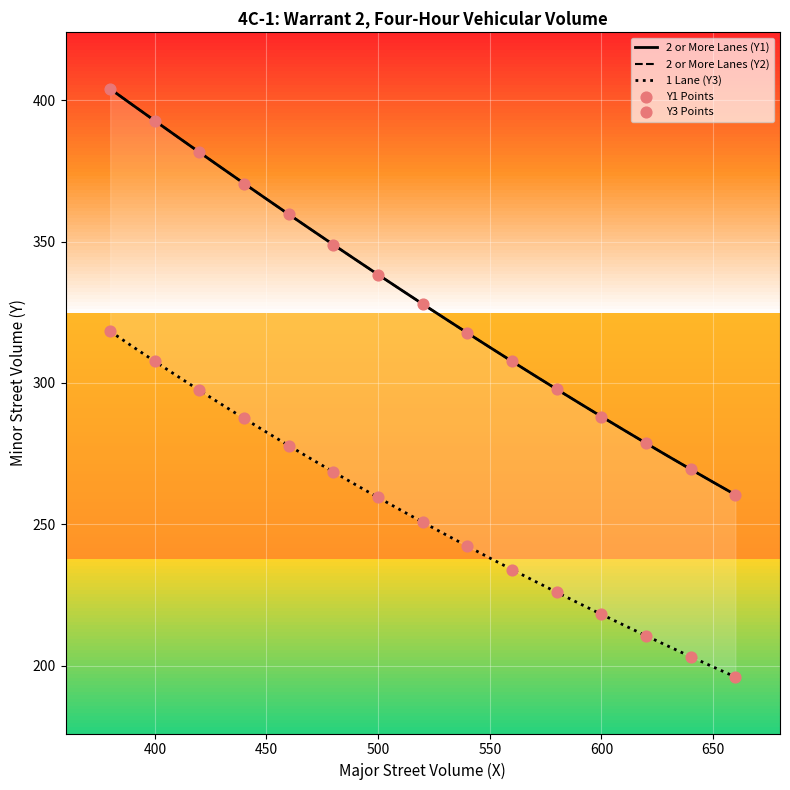

Which series reaches the minimum Y coordinate?

Y3